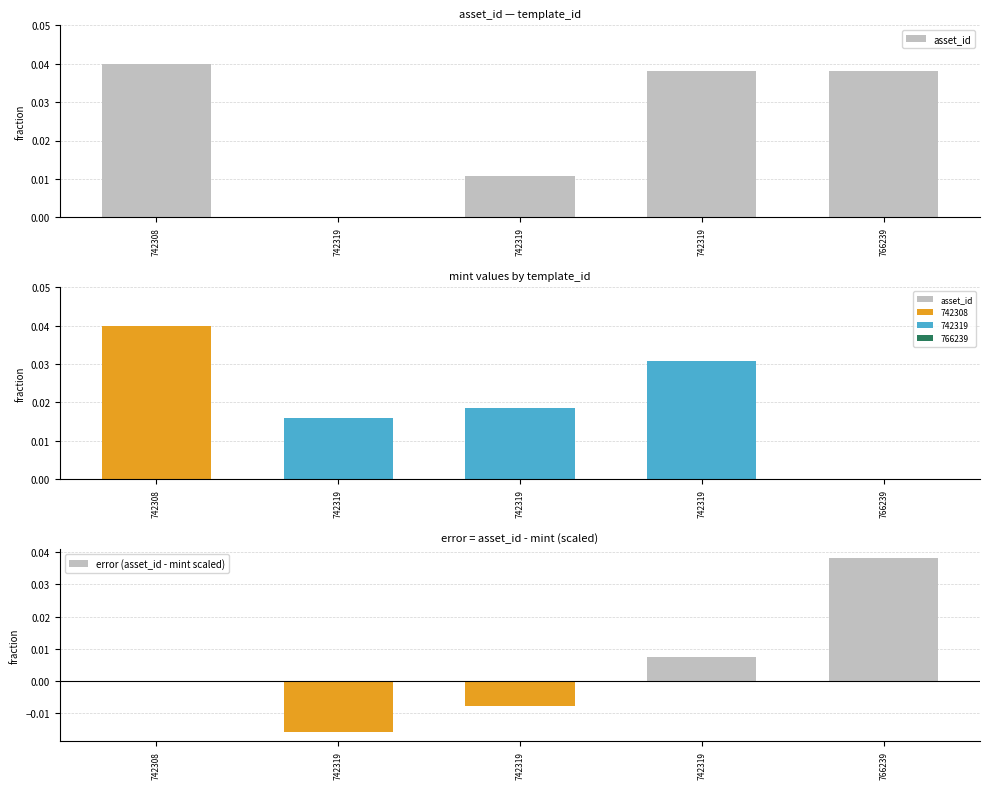

Which category has the lowest value in the asset_id series?

742319